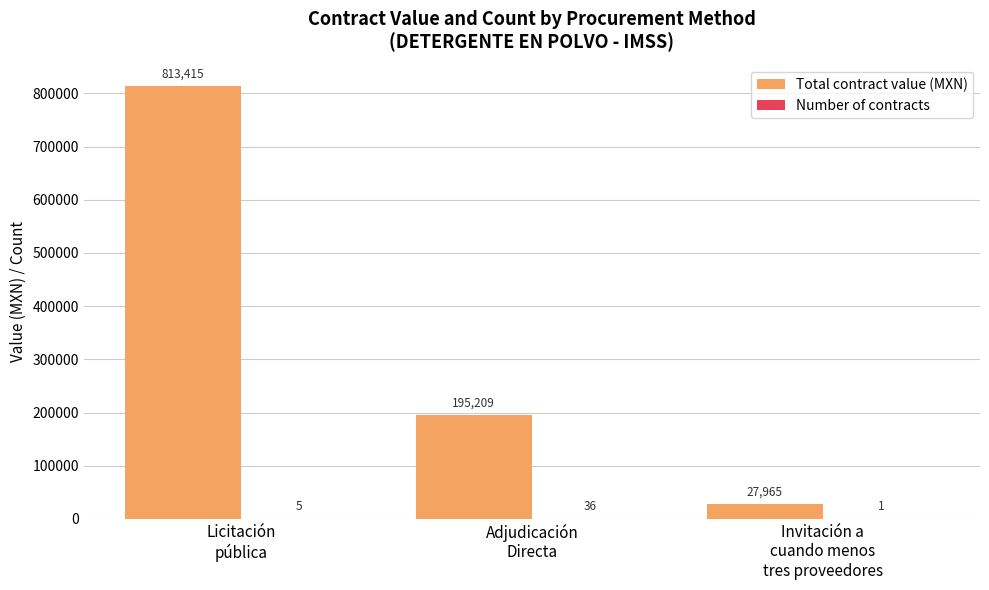

What is the average value of the Total contract value (MXN) series?

345529.6